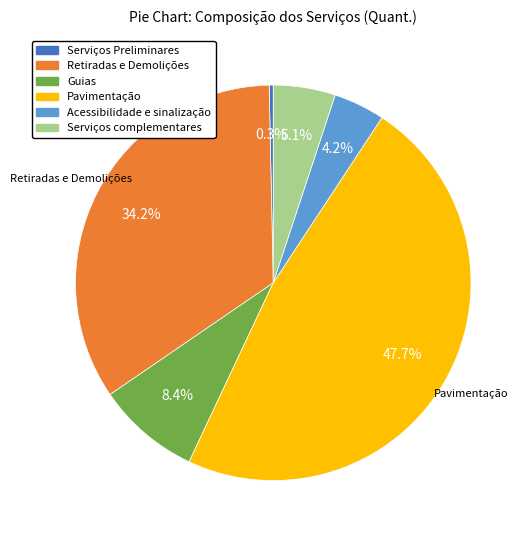

What is the smallest slice in the pie chart?

Serviços Preliminares